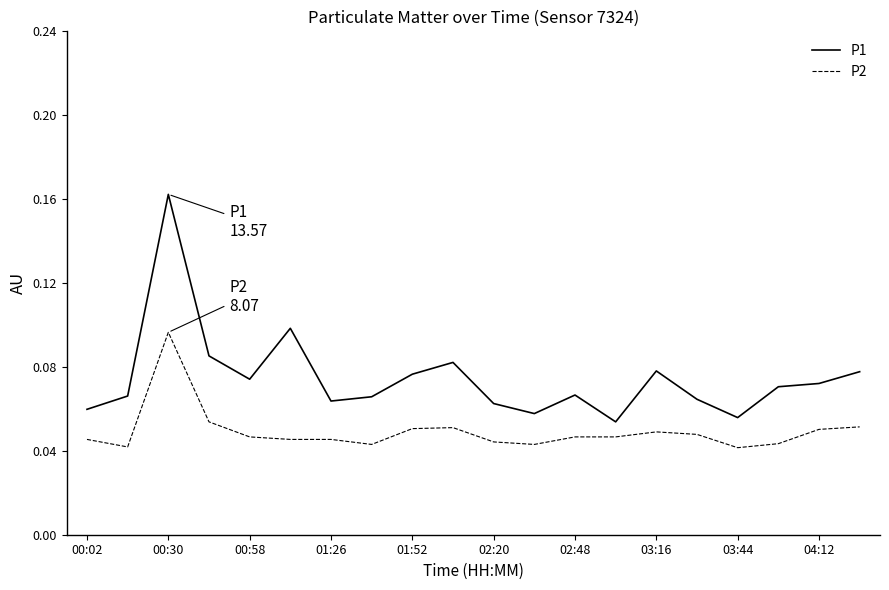

True or false: P2 and P1 intersect in this chart.

False